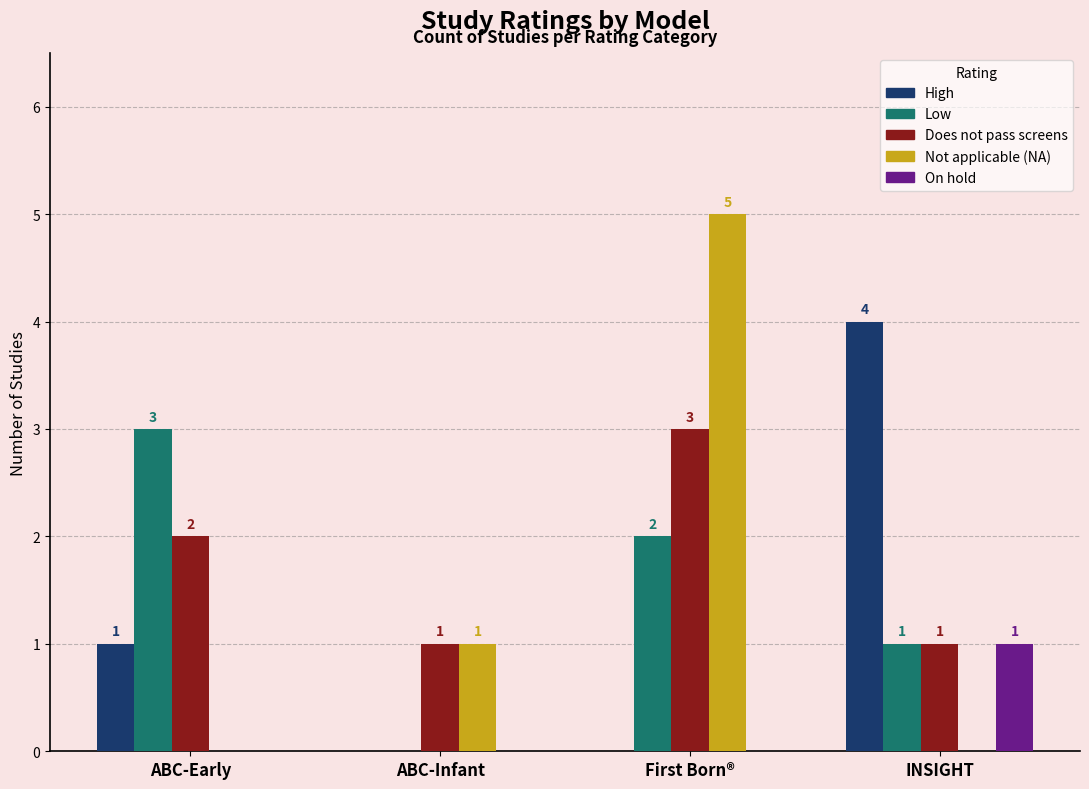

Where is Low nearest to the value 1?

INSIGHT